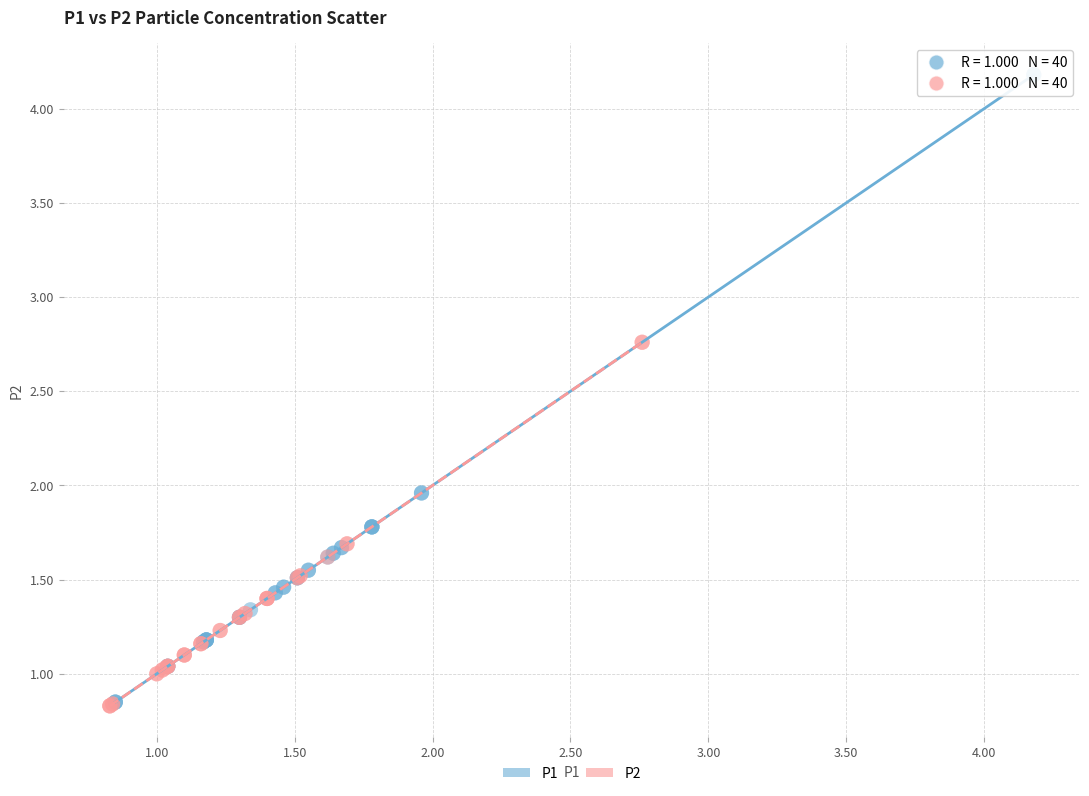

Which series has the widest spread of Y values?

P1